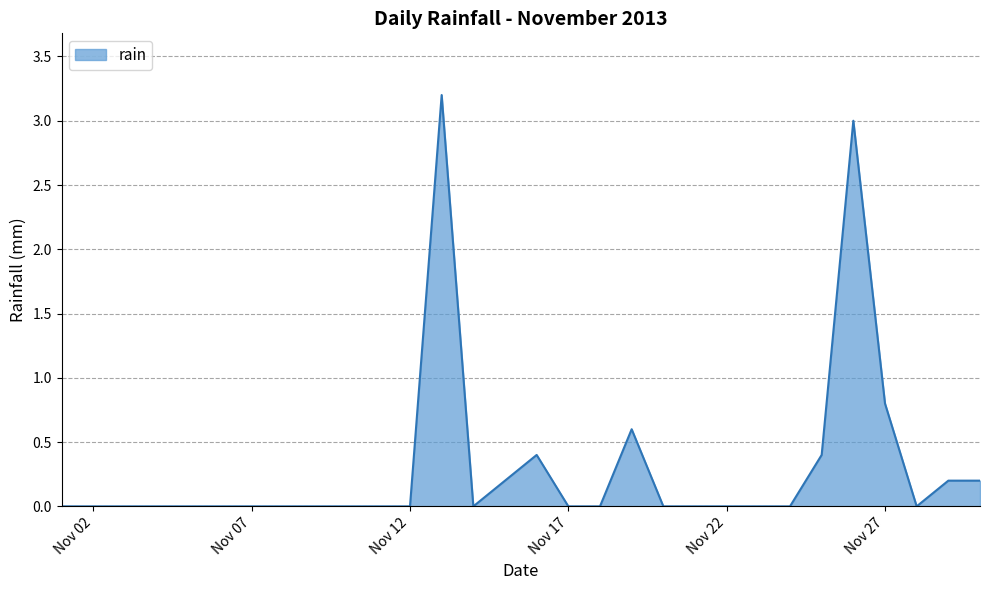

What is the difference between the maximum and minimum values?

3.2